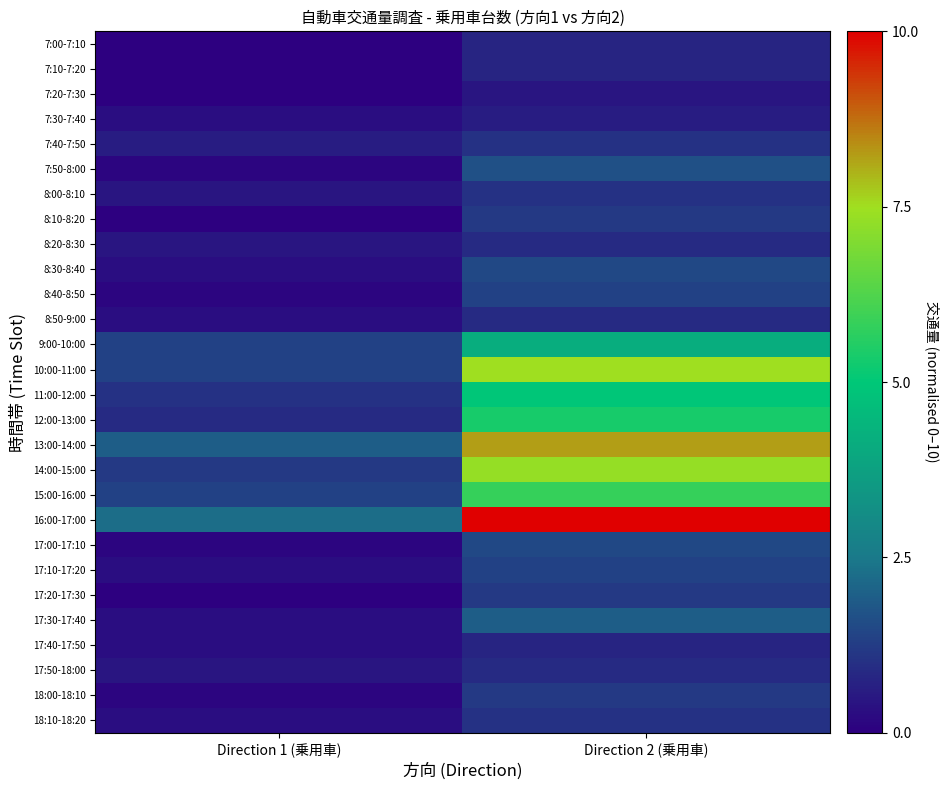

What is the total value across all series at Direction 2 (乗用車)?

75.2